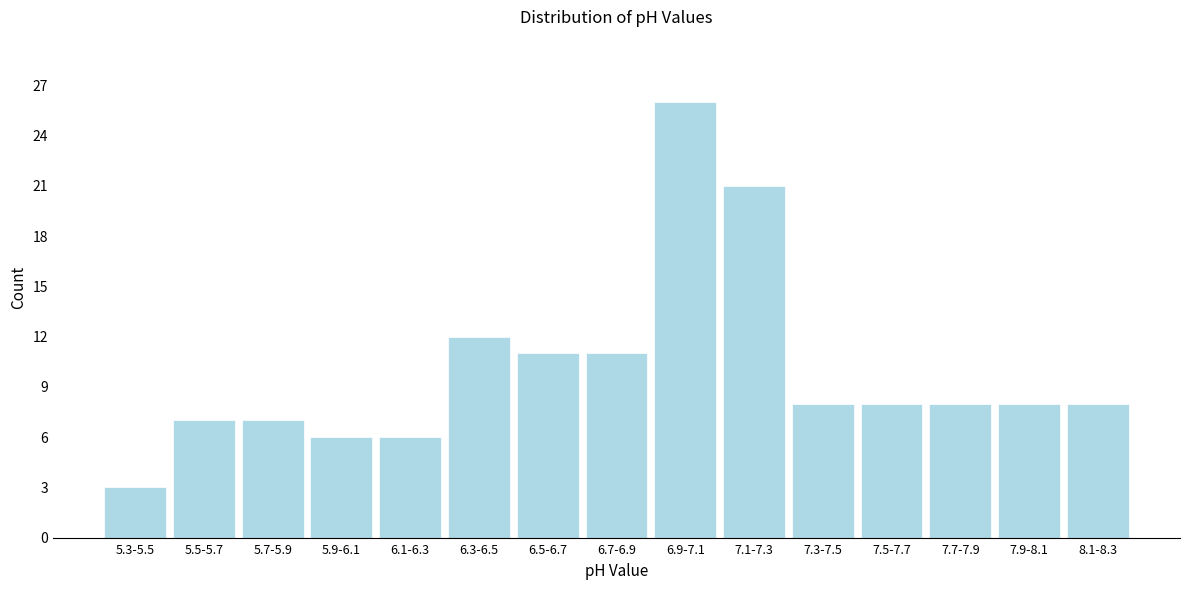

Reading left to right, what are all the values shown in this chart?

3	7	7	6	6	12	11	11	26	21	8	8	8	8	8